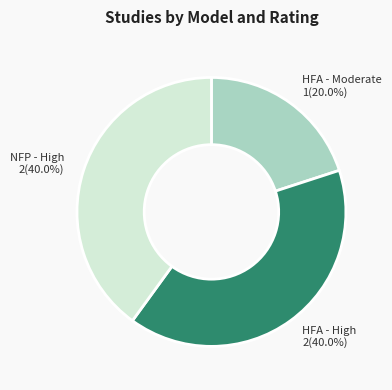

Combined, what portion of the pie is NFP - High and HFA - High?

80.0%